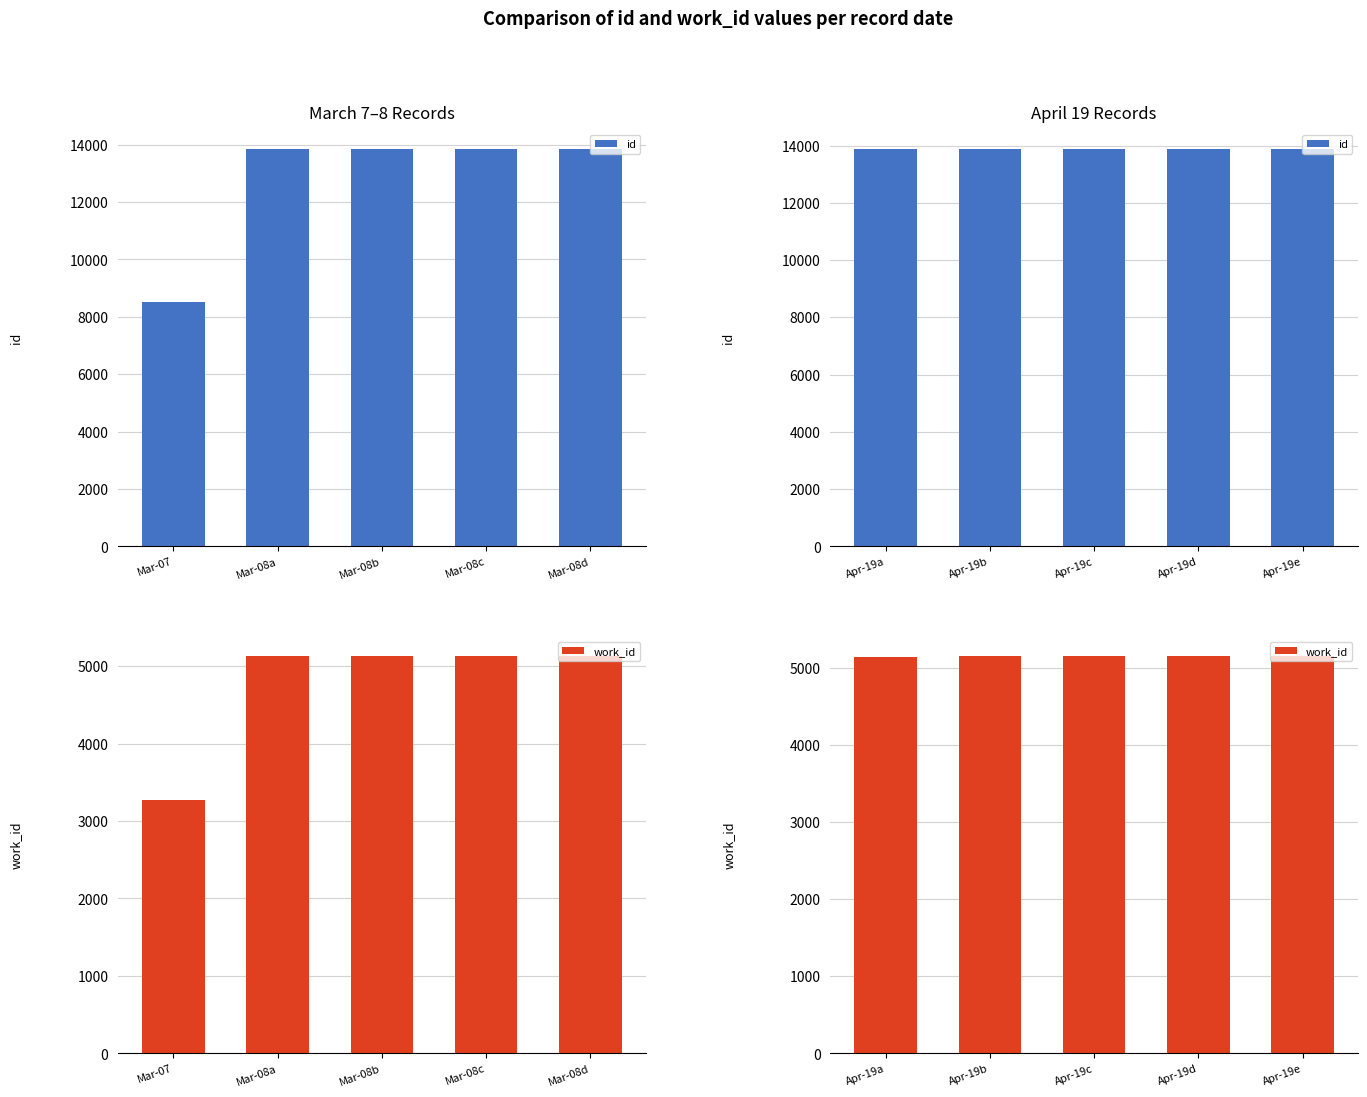

Rank the categories by id value from lowest to highest.

Apr-19a, Apr-19b, Apr-19c, Apr-19d, Apr-19e